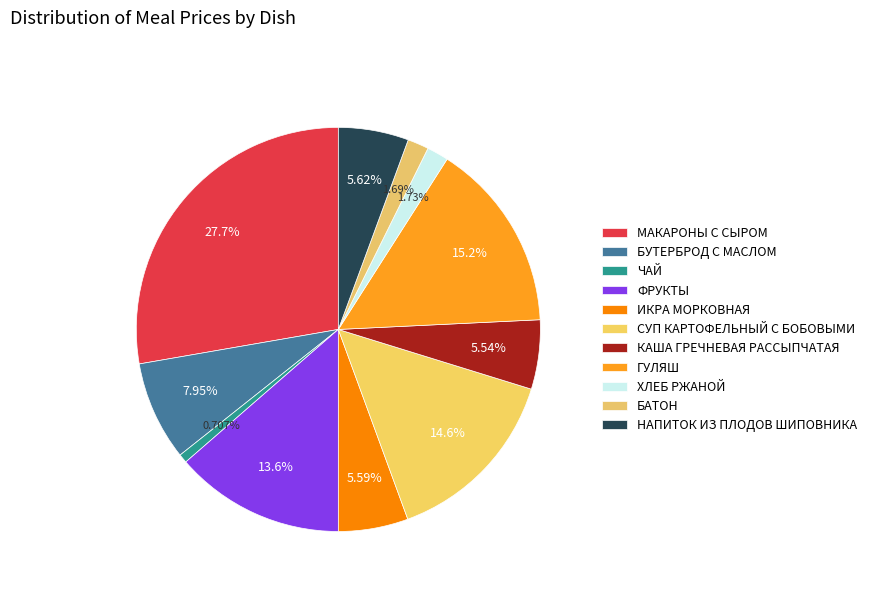

Which category has the smallest portion of the pie?

ЧАЙ